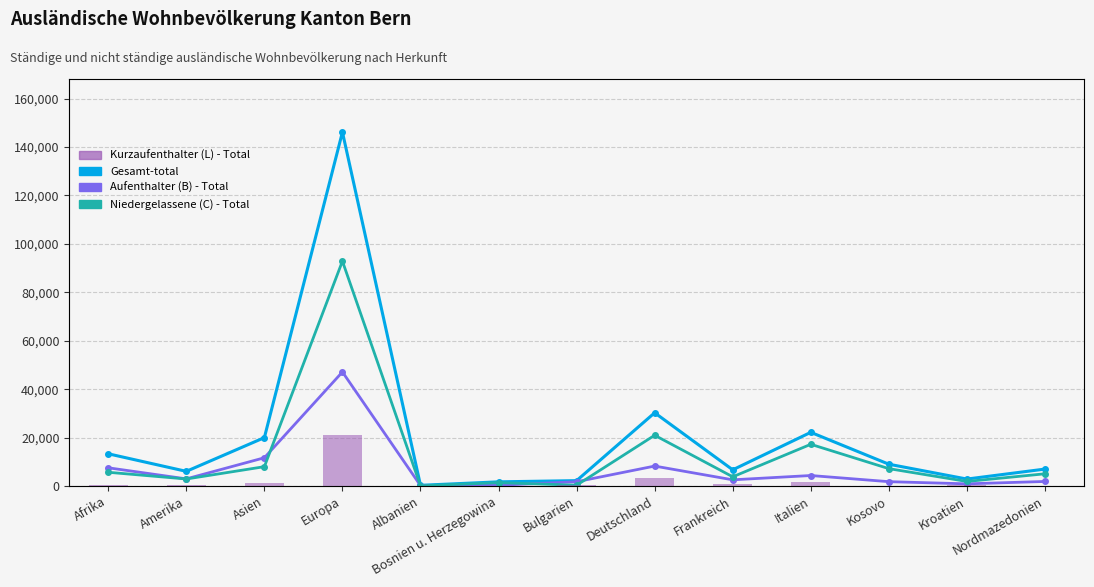

What position from the left is Asien?

3